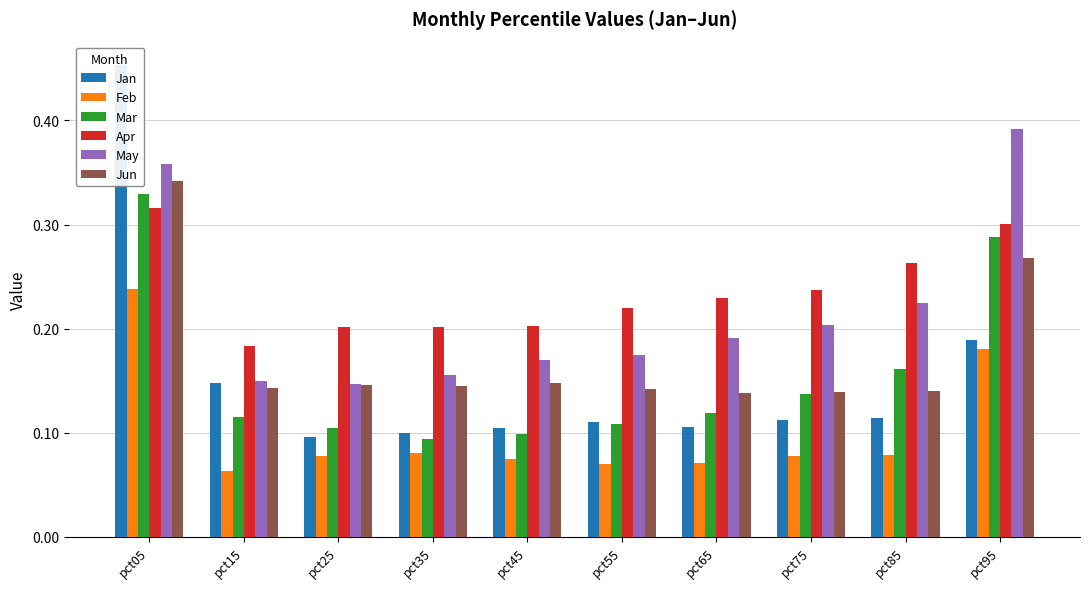

Which series has the largest total across all categories?

Apr